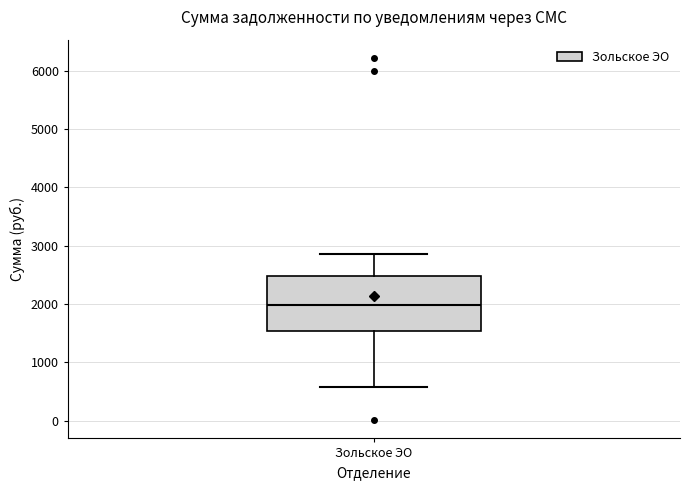

Transcribe this box plot: give where the median line is, the range the box spans, and where the two whiskers end, as read against the y-axis. The values are not printed on the chart, so give them approximately, as read against the axis.

median 2000, box 1500 to 2500, whiskers 600 to 2900